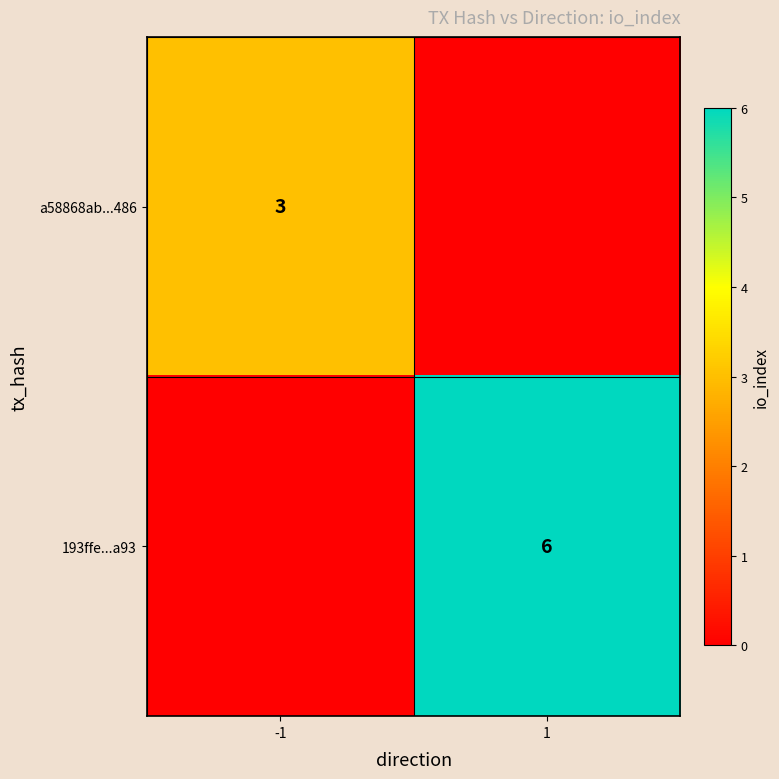

Is it true that 193ffe...a93 equals 4 at 1?

False